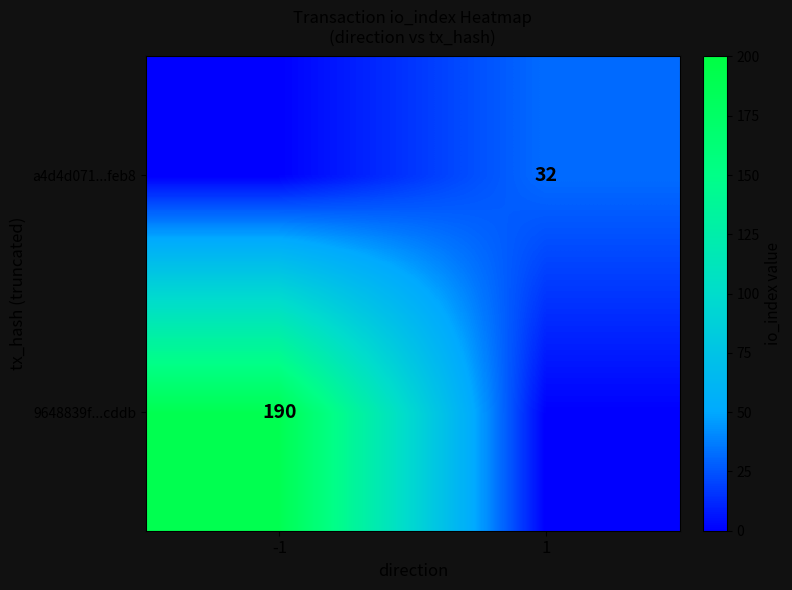

How many series are shown in this chart?

2